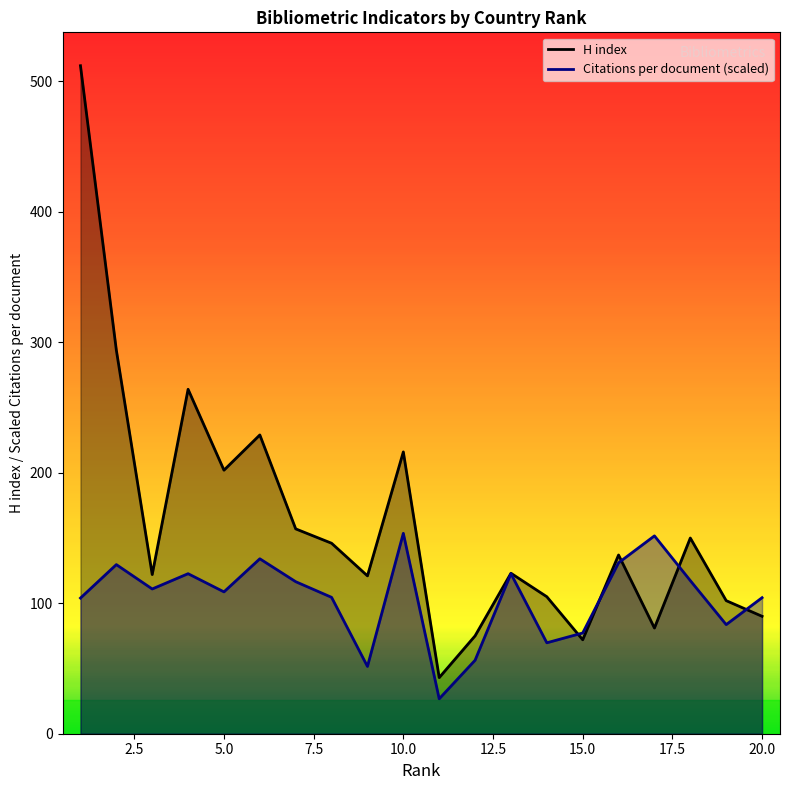

What is the lowest value of the Citations per document (scaled) series?

26.8